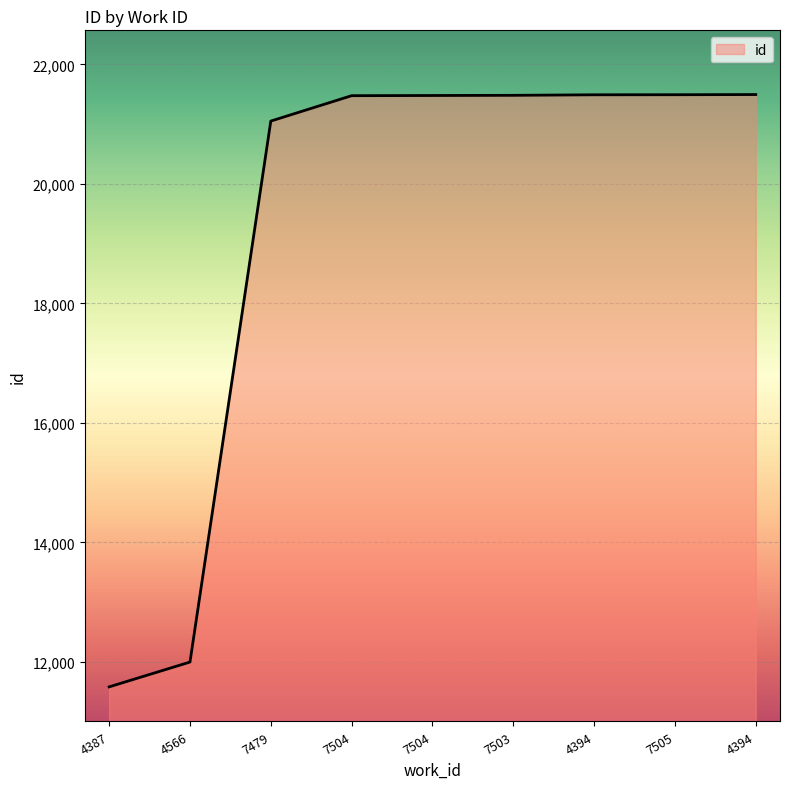

What is the difference between the values at 7505 and 7504?

16